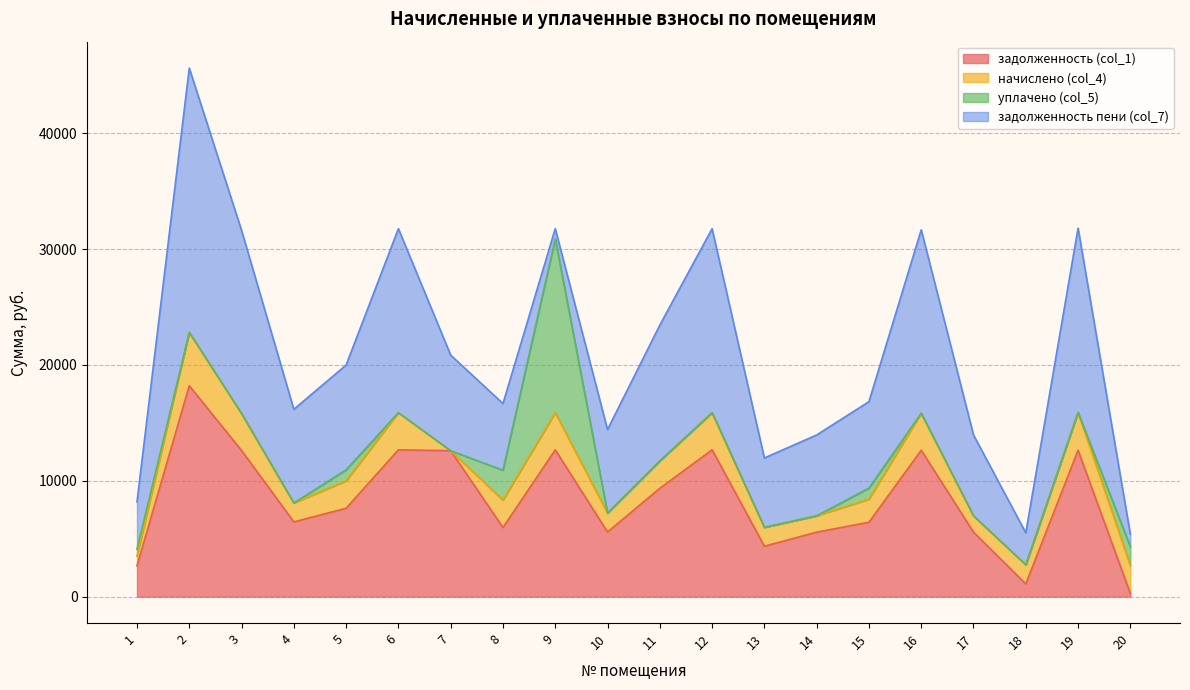

How many intersections are there between задолженность (col_1) and задолженность пени (col_7)?

2